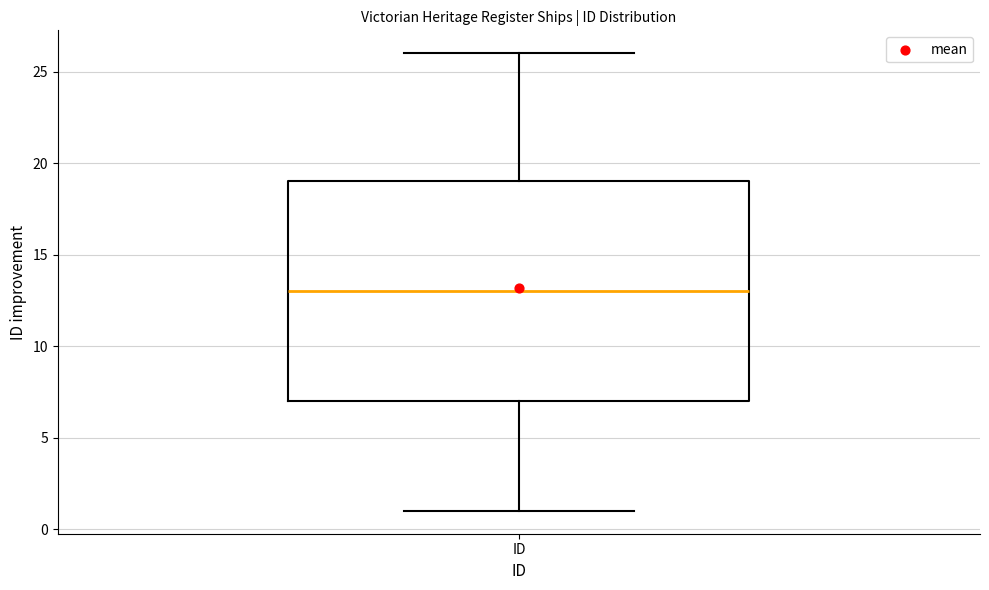

Where is the lower edge of the box for ID on the y-axis? The values are not printed on the chart, so give them approximately, as read against the axis.

7